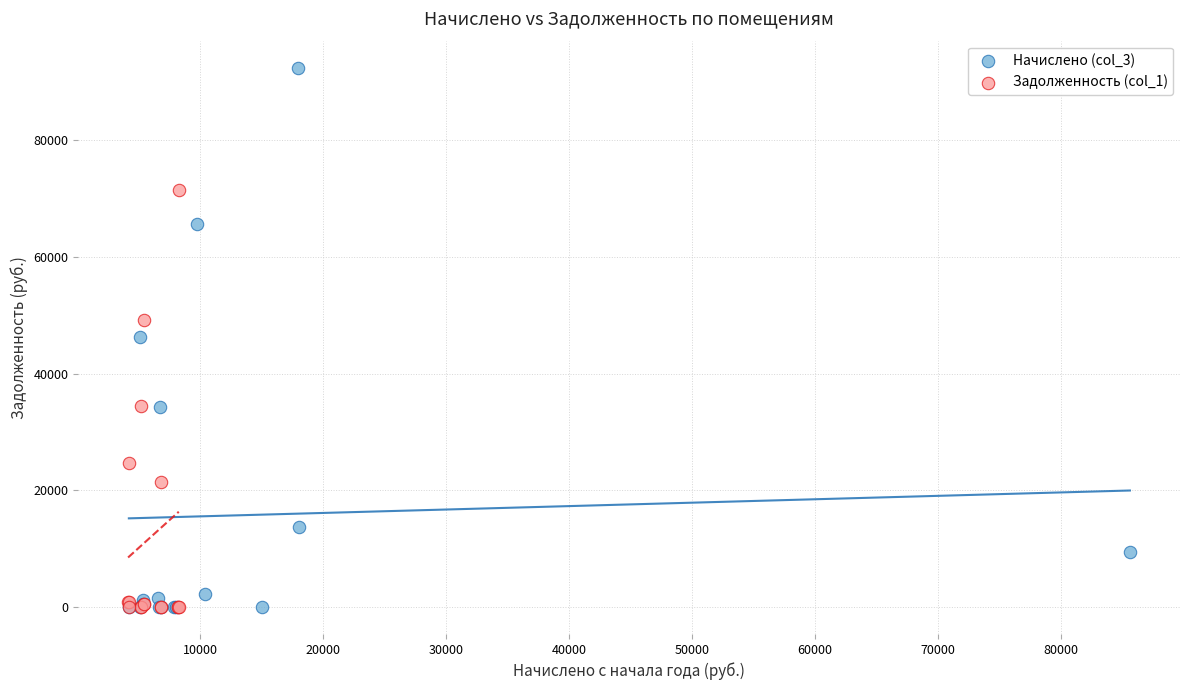

Which series reaches the maximum Y coordinate?

Начислено (col_3)